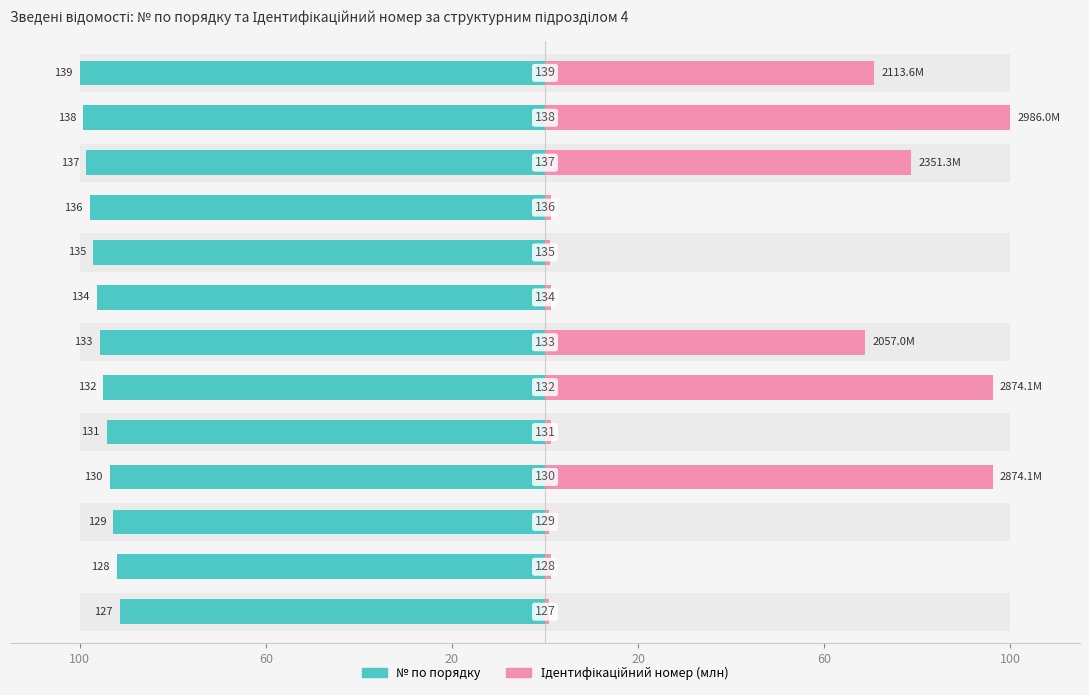

Between 6 and 10, which series saw the biggest shift?

Ідентифікаційний номер (млн)